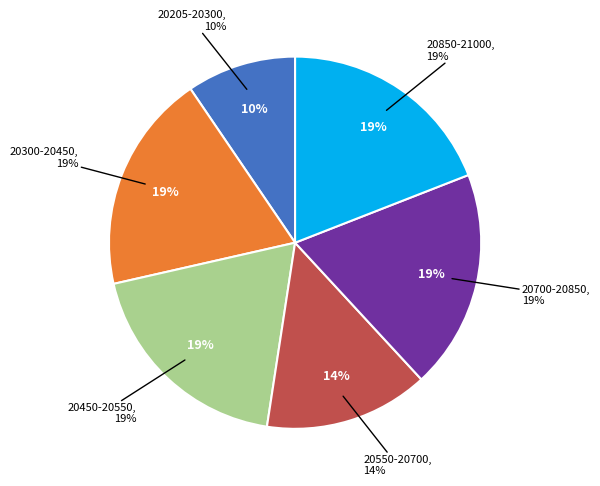

Is it true that 28-20428 is 1% of the pie?

False